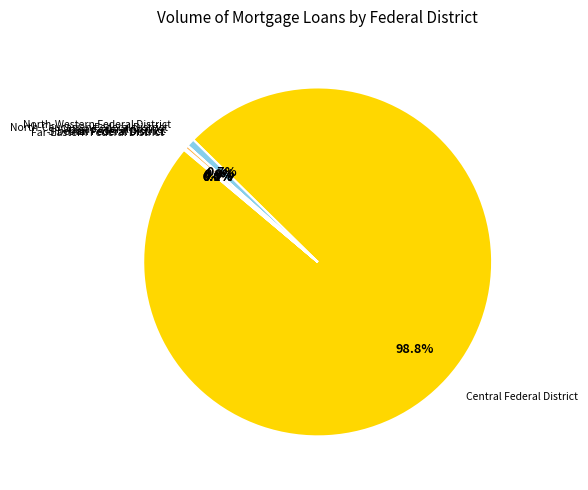

Does any single category account for the majority?

Yes